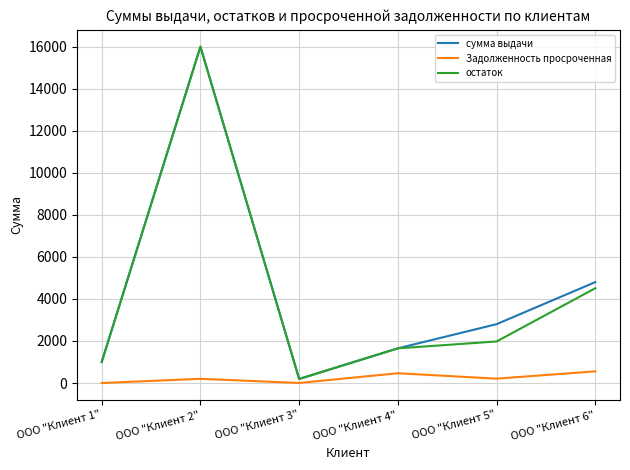

Count the number of categories in the chart.

6